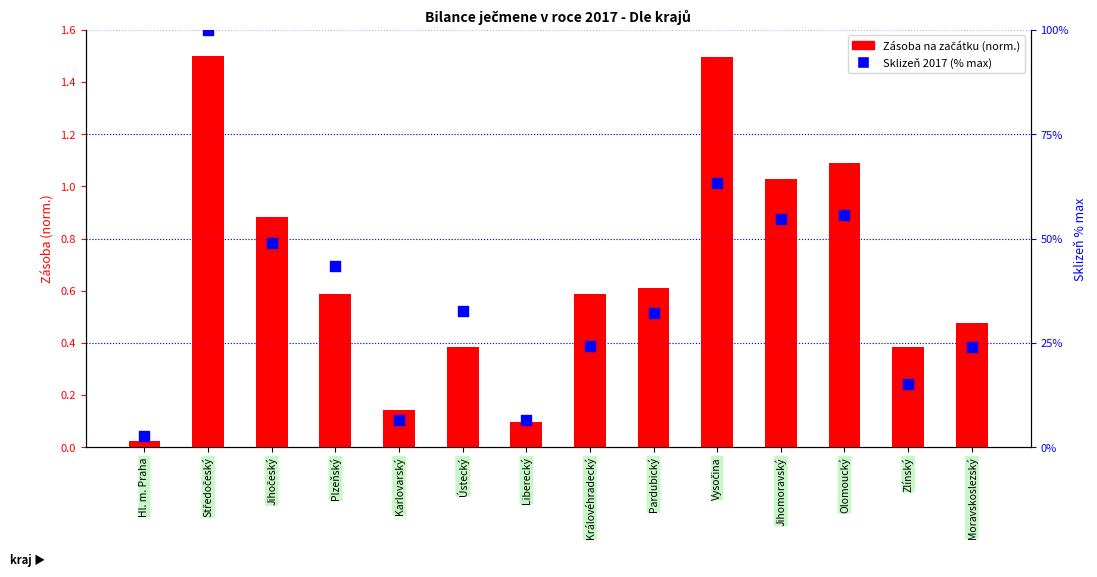

What is the total value across all series at Vysočina?

64.9